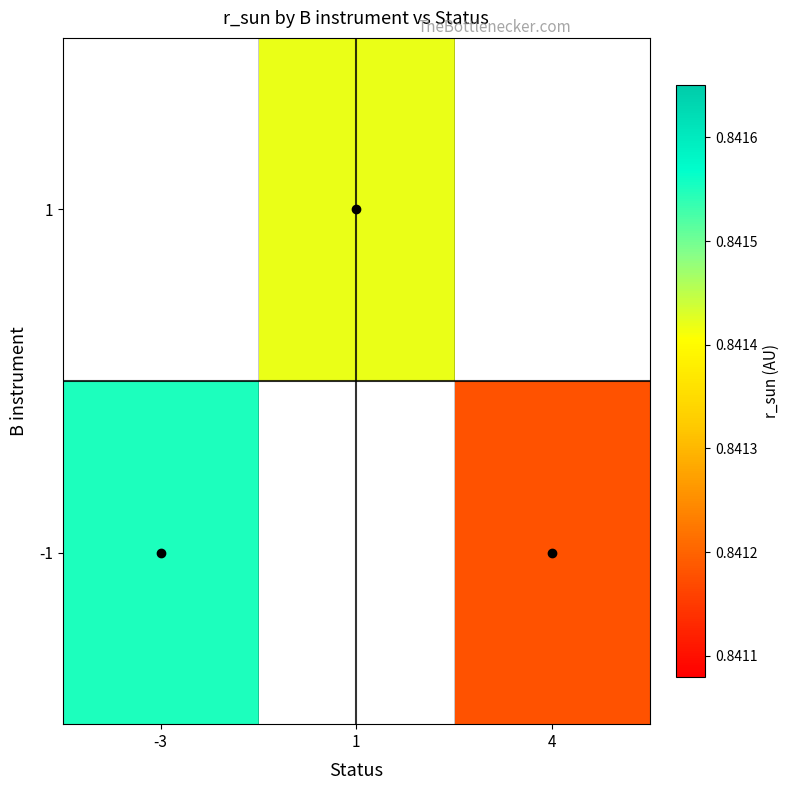

What is the highest value of the -1 series?

0.8